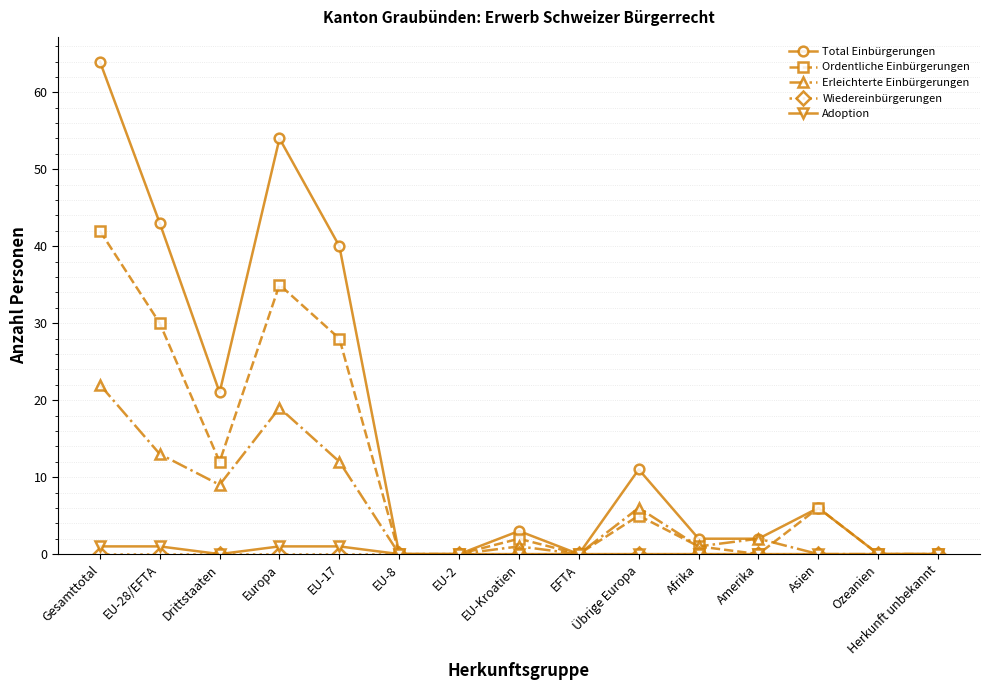

Which series has the largest total across all categories?

Total Einbürgerungen